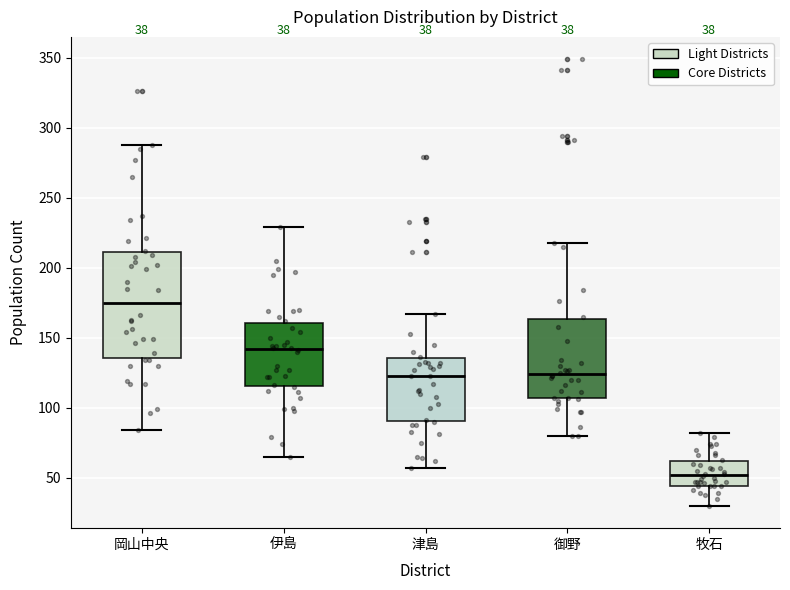

Which box has the lowest median line?

牧石